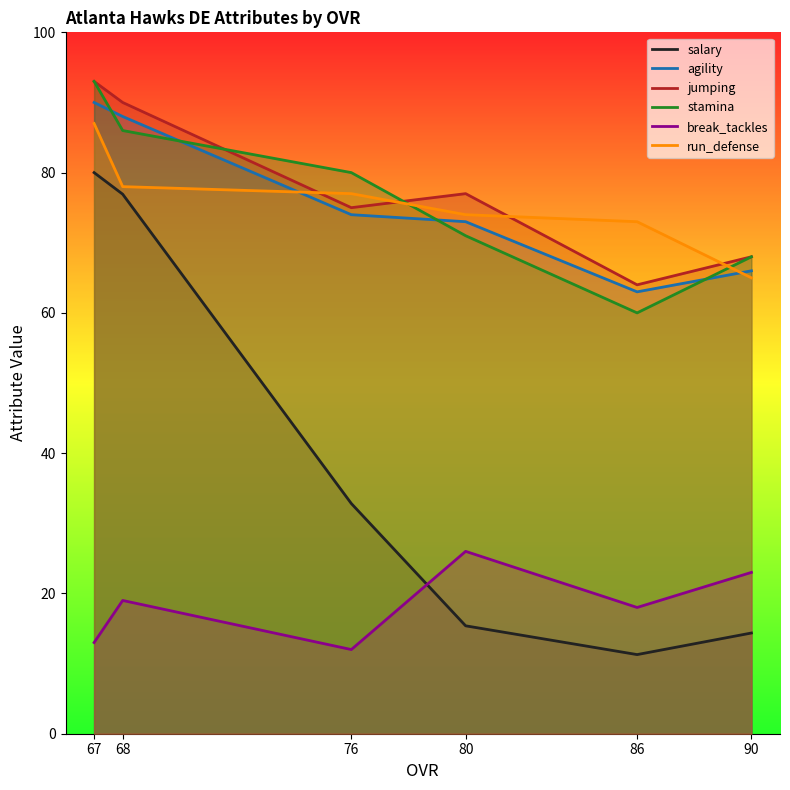

How many categories are shown in the chart?

6